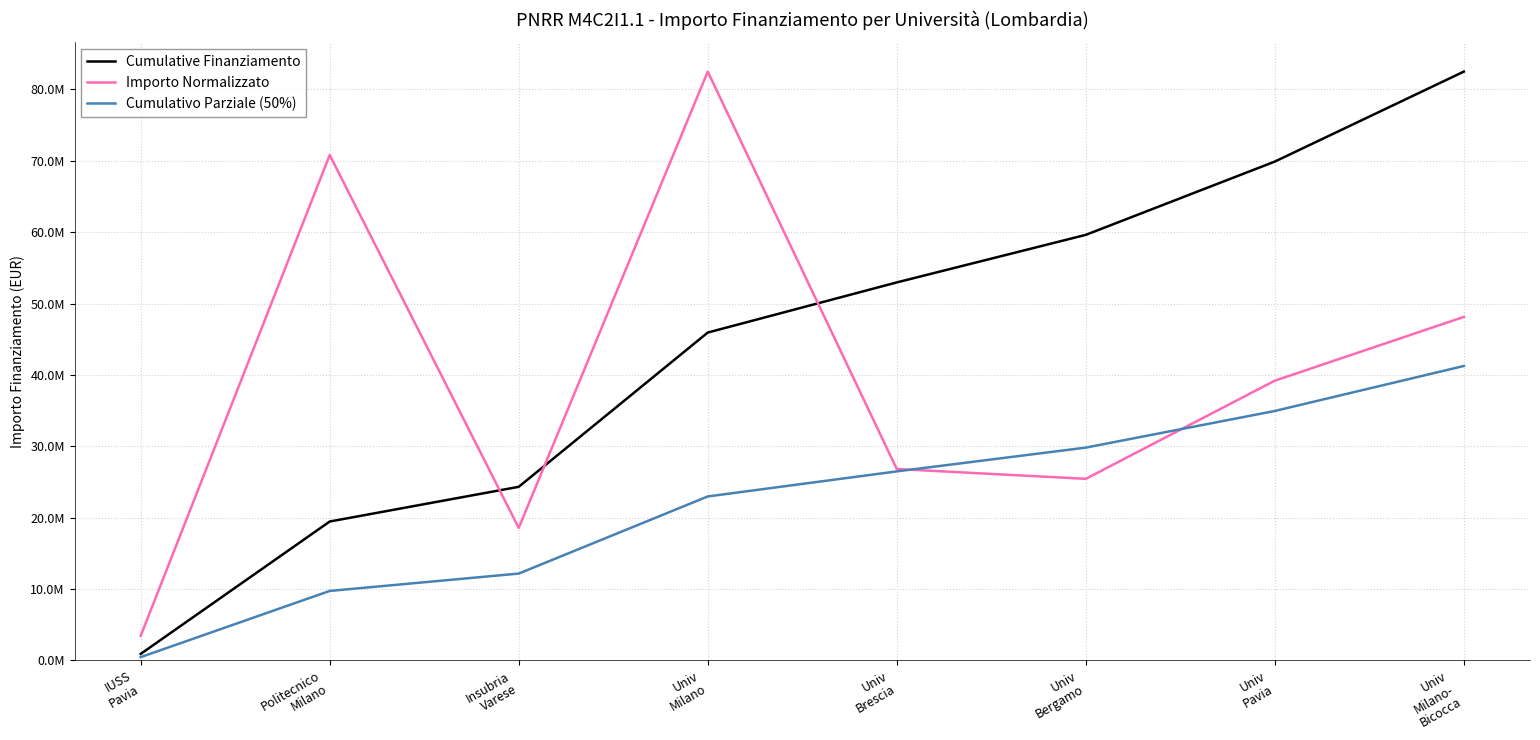

True or false: Importo Normalizzato has more than 0 interior local peaks.

True